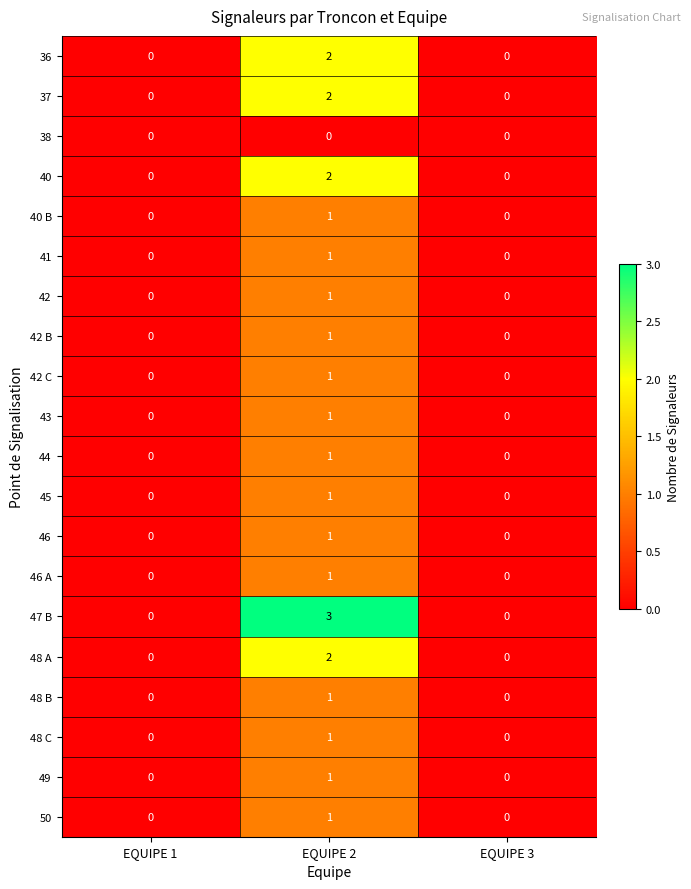

Which series has the largest total across all categories?

47 B